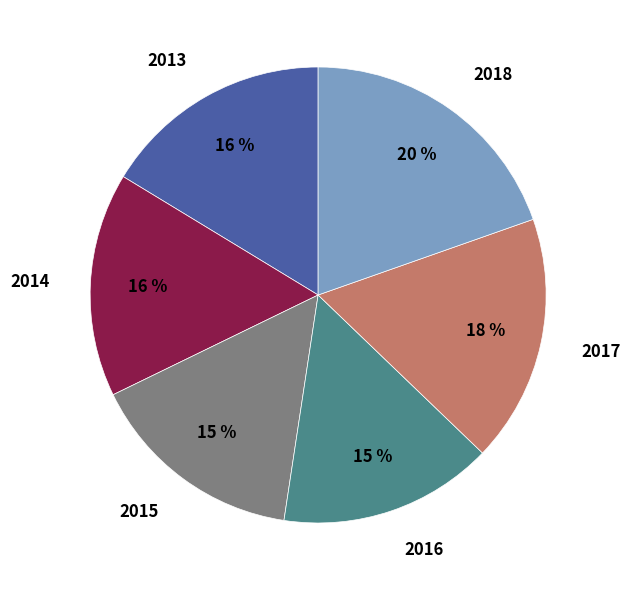

To the nearest percent, what portion does 2018 represent?

20%